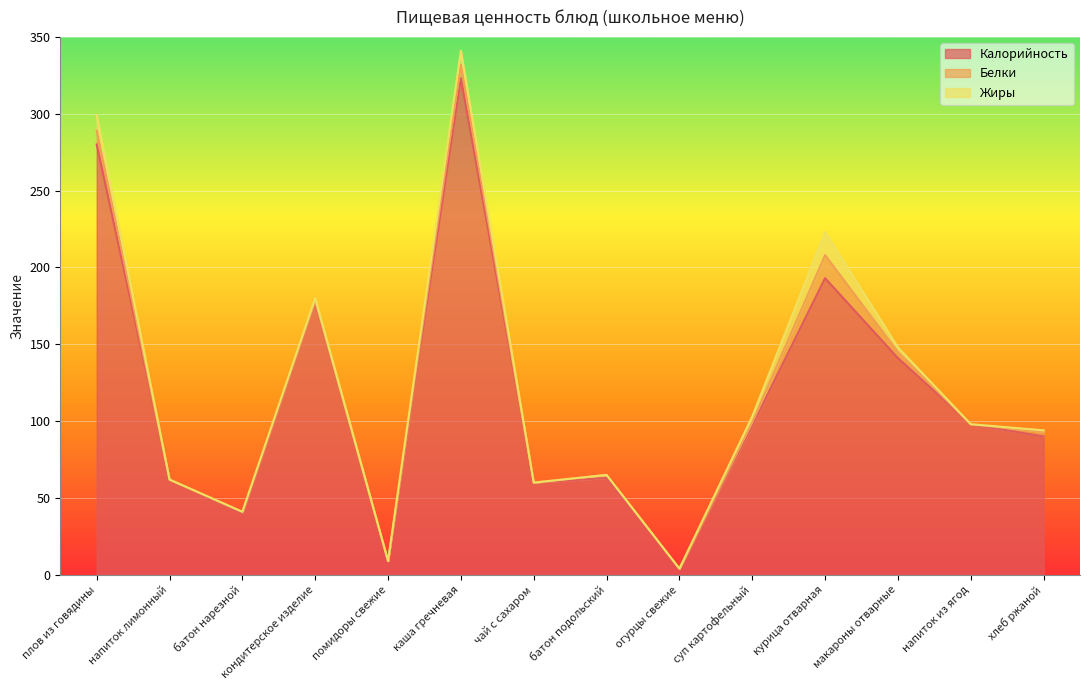

List the labels in order of Калорийность value, smallest first.

огурцы свежие, помидоры свежие, батон нарезной, чай с сахаром, напиток лимонный, батон подольский, хлеб ржаной, суп картофельный, напиток из ягод, макароны отварные, кондитерское изделие, курица отварная, плов из говядины, каша гречневая